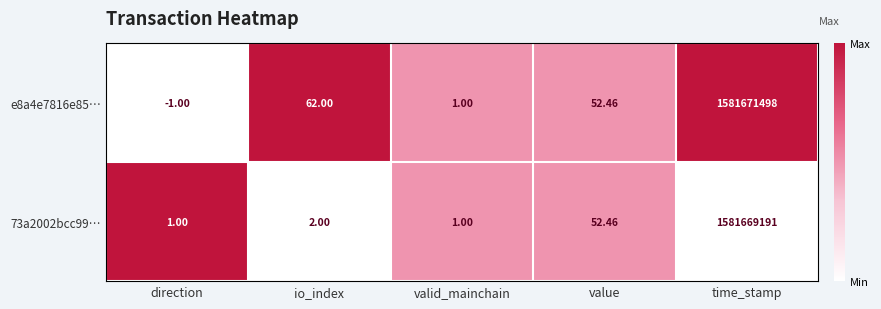

At which category is the sum across all series the highest?

time_stamp